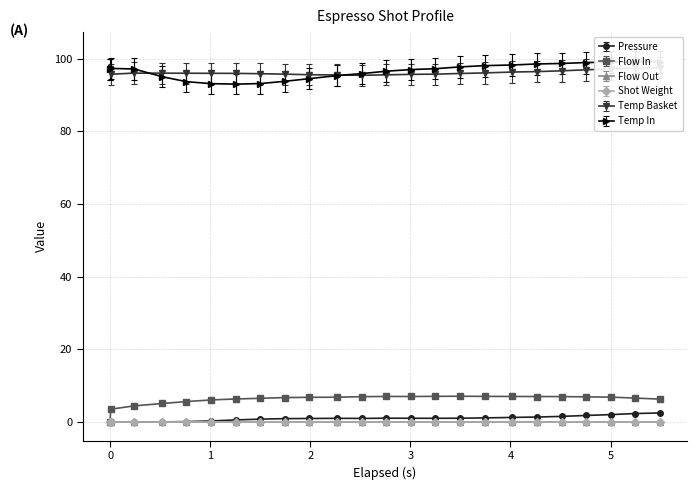

True or false: Pressure has more than 1 points higher than both neighbors.

True